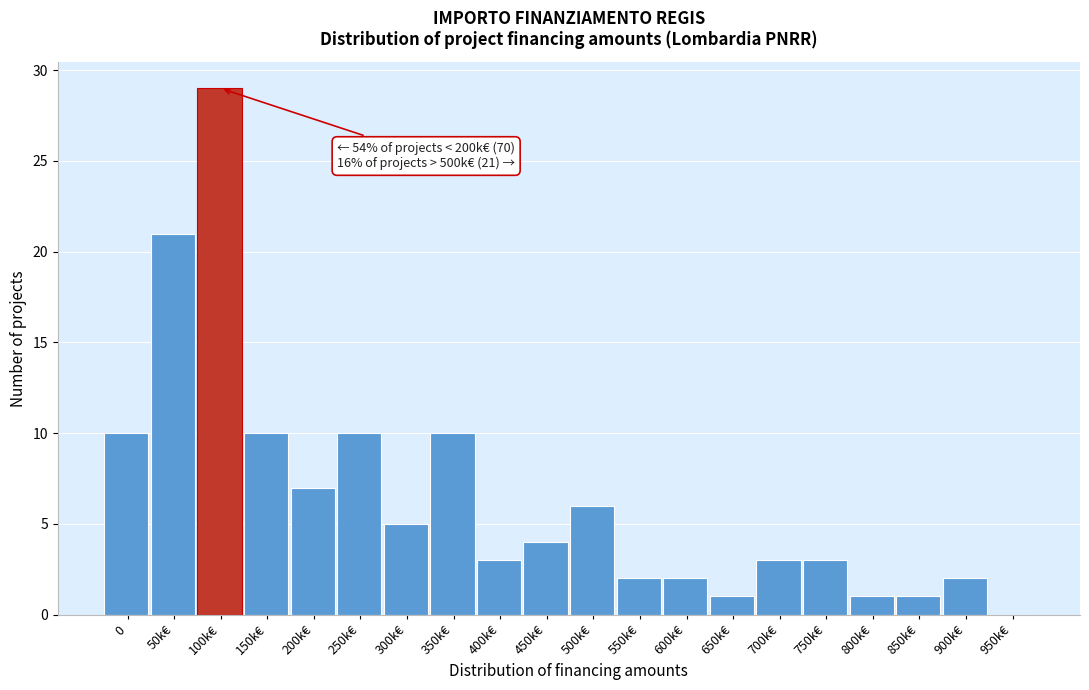

Reading left to right, list all the values displayed in this chart.

0=10	50k€=21	100k€=29	150k€=10	200k€=7	250k€=10	300k€=5	350k€=10	400k€=3	450k€=4	500k€=6	550k€=2	600k€=2	650k€=1	700k€=3	750k€=3	800k€=1	850k€=1	900k€=2	950k€=0